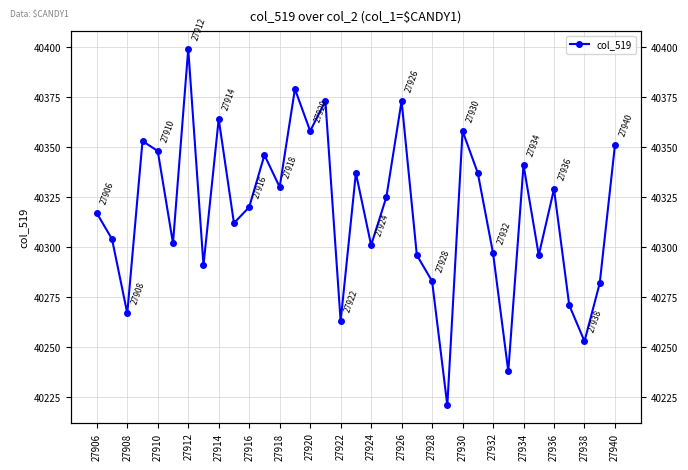

What is the sum of the values at 27938 and 19?

80588